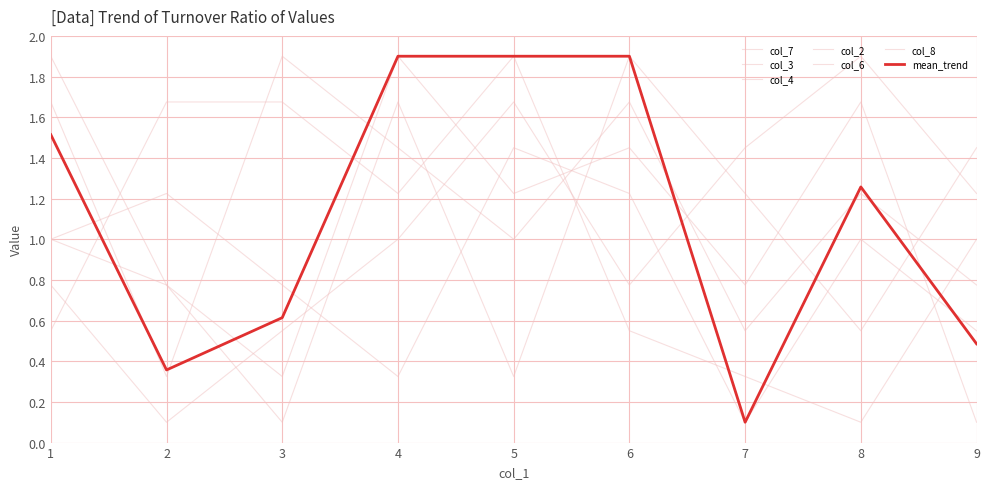

At which category is the sum across all series the highest?

4